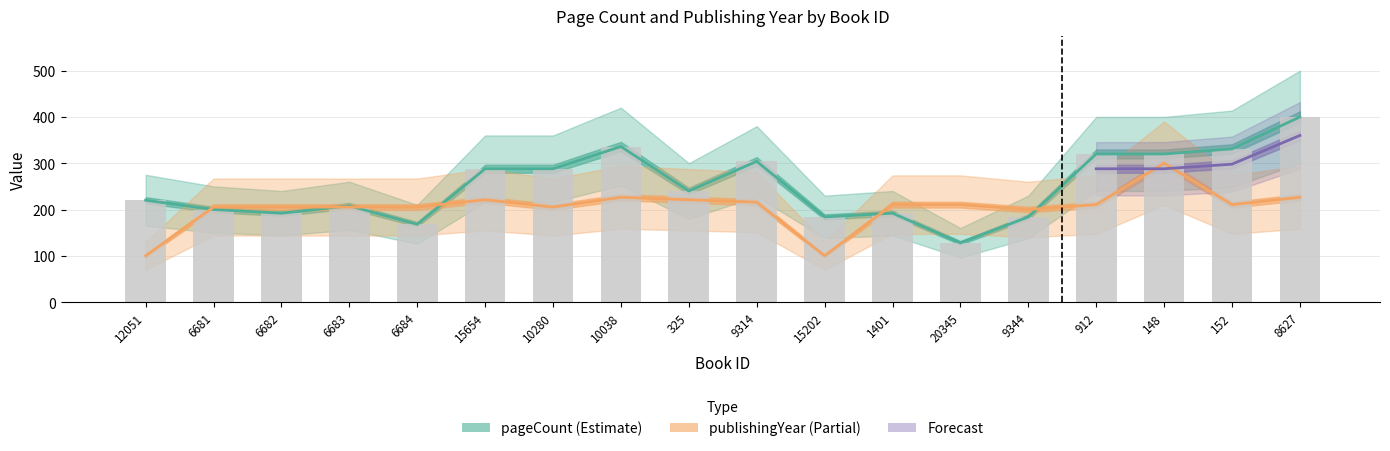

What is the label of the 7th bar from the right?

1401